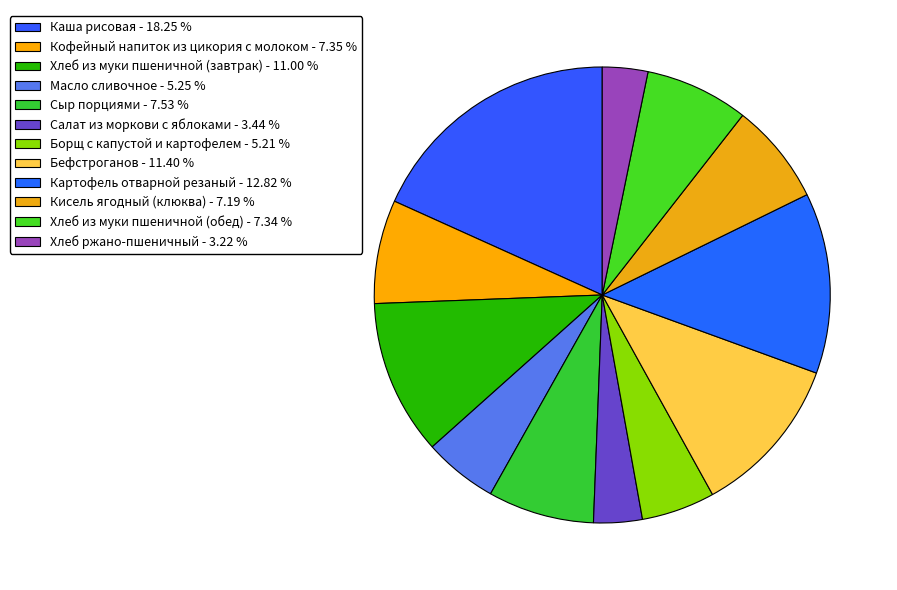

Is it true that Борщ с капустой и картофелем is 16% of the pie?

False